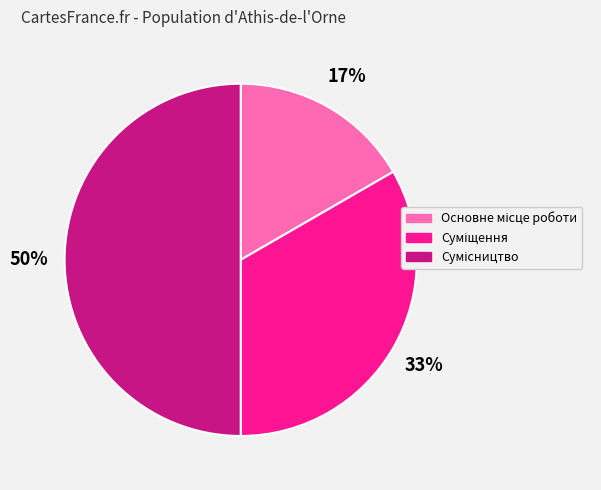

How many slices are in this pie chart?

3